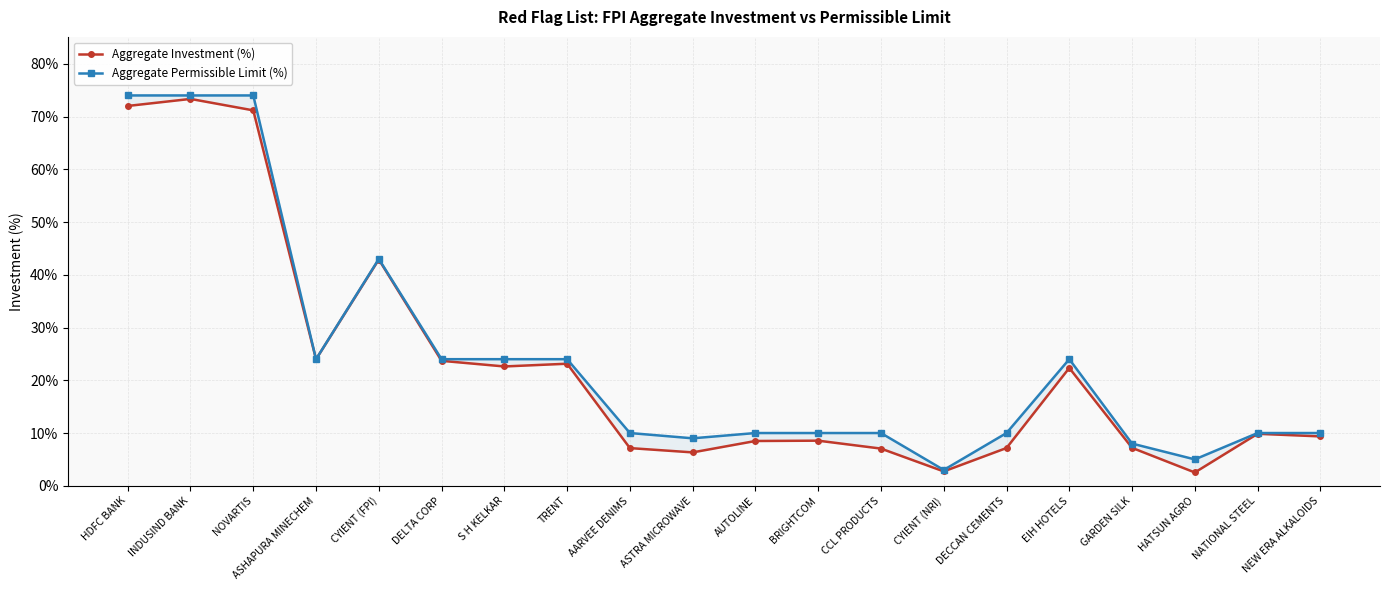

Where is the first local minimum for Aggregate Investment (%)?

ASHAPURA MINECHEM